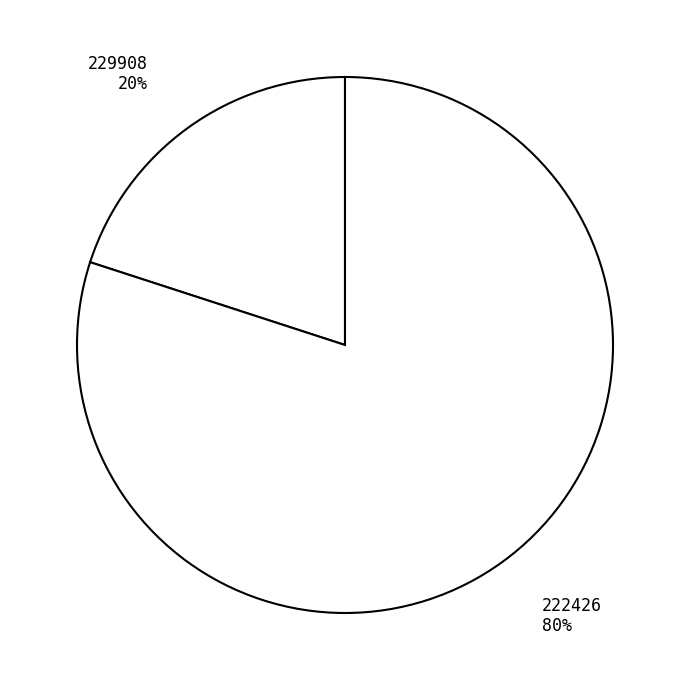

To the nearest percent, what portion does 229908 represent?

20%